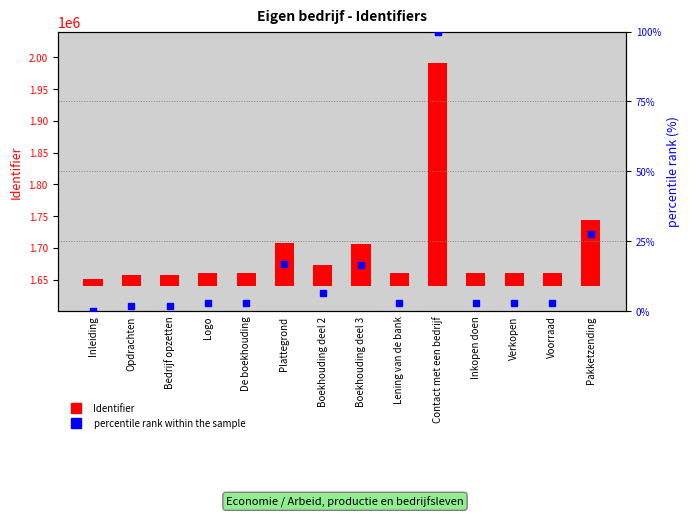

What is the label of the 12th bar from the left?

Verkopen